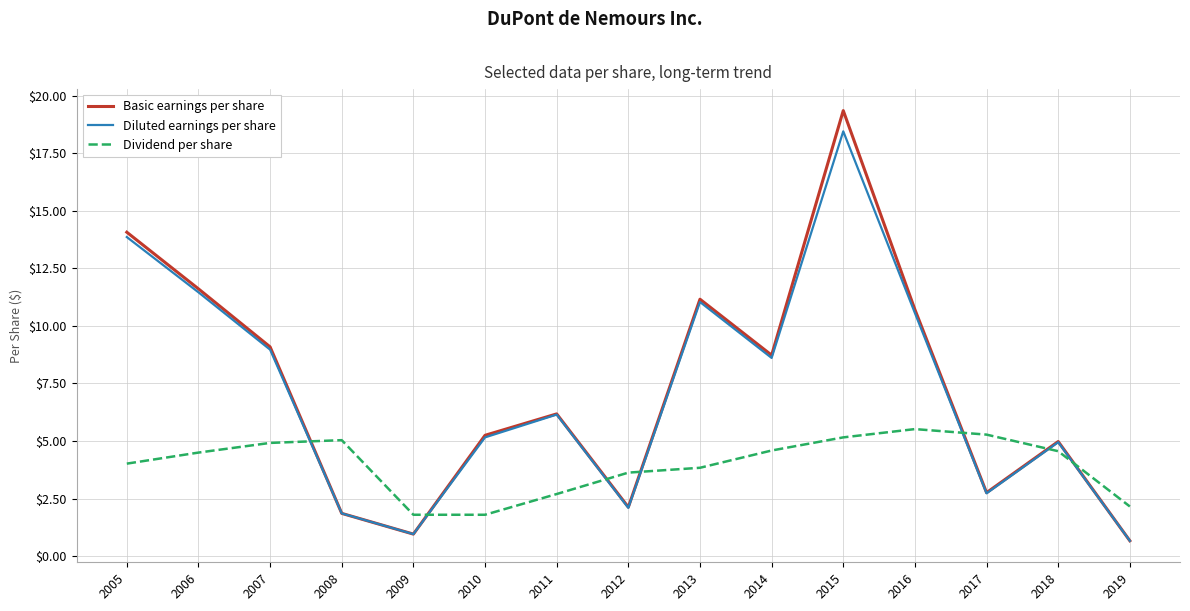

Is this an area chart (filled region under the line)?

No